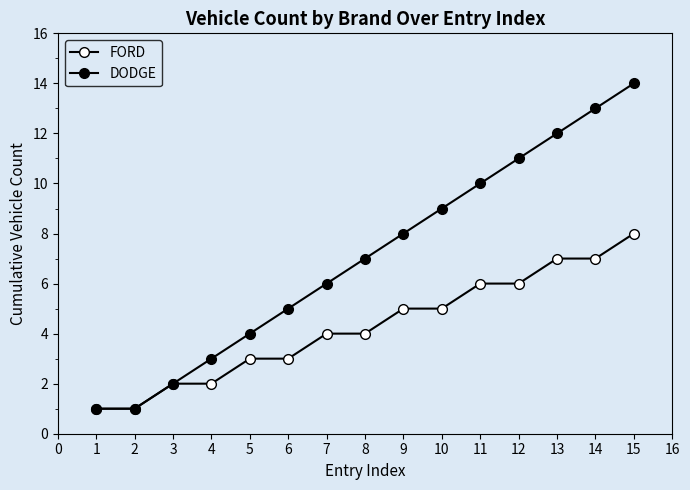

Between 2 and 8, which series saw the biggest shift?

DODGE